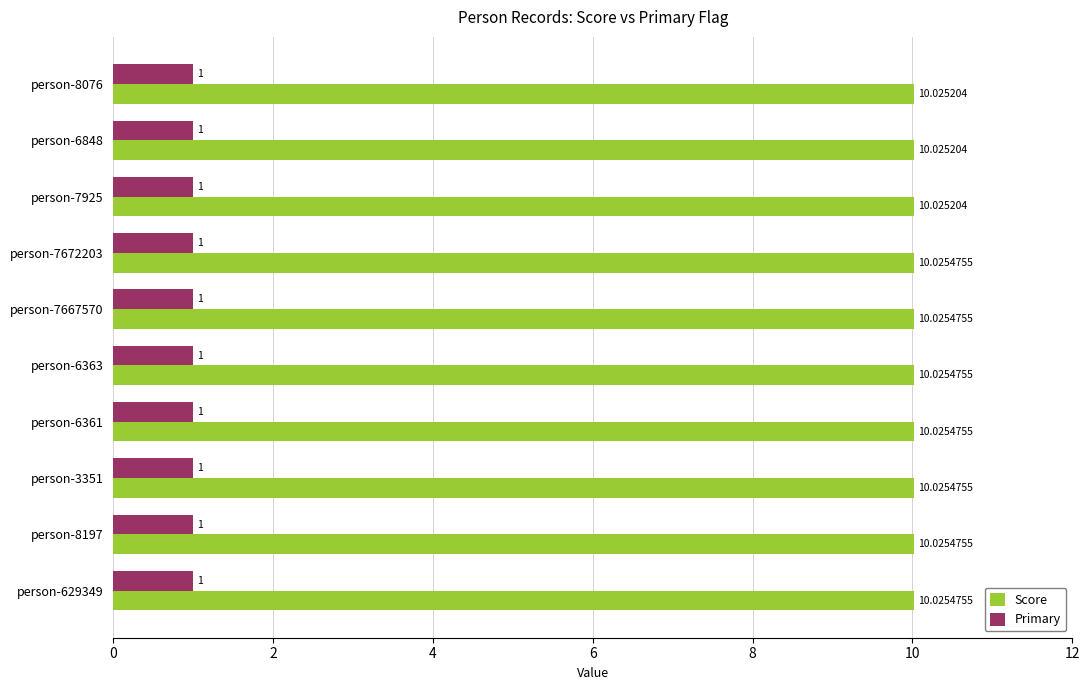

What is the sum of all Score values?

100.3